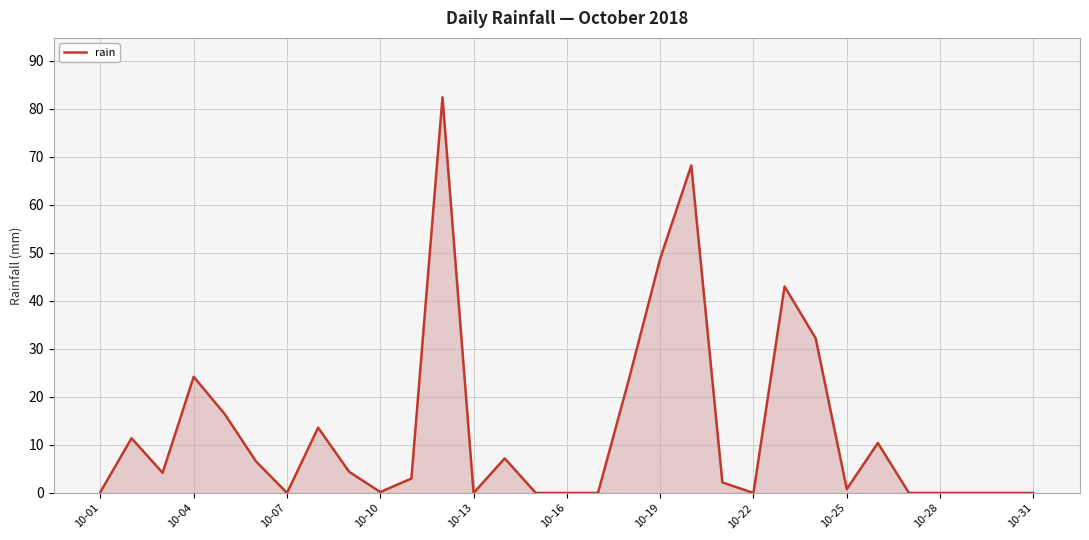

What is the maximum value shown in the chart?

82.4